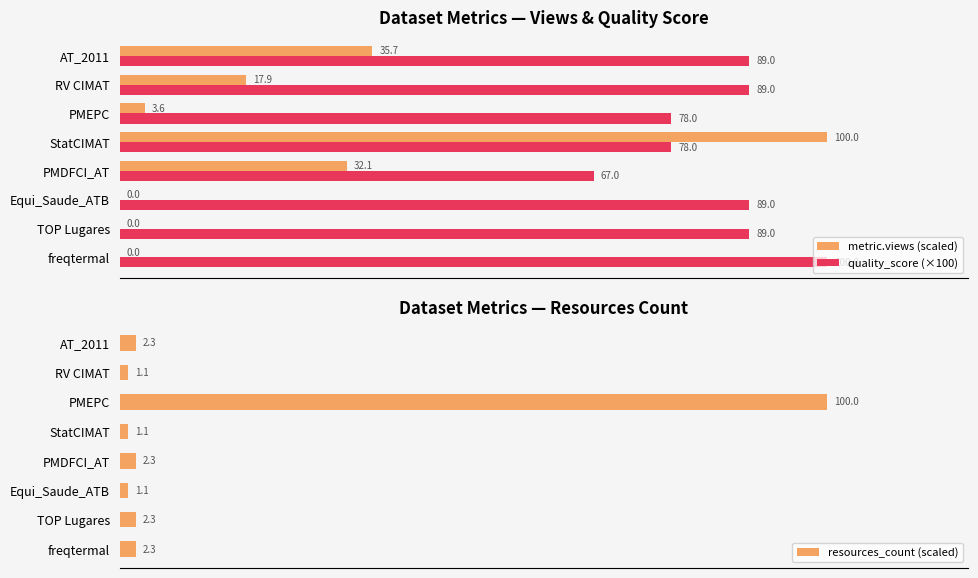

Which series has the largest total across all categories?

quality_score (×100)